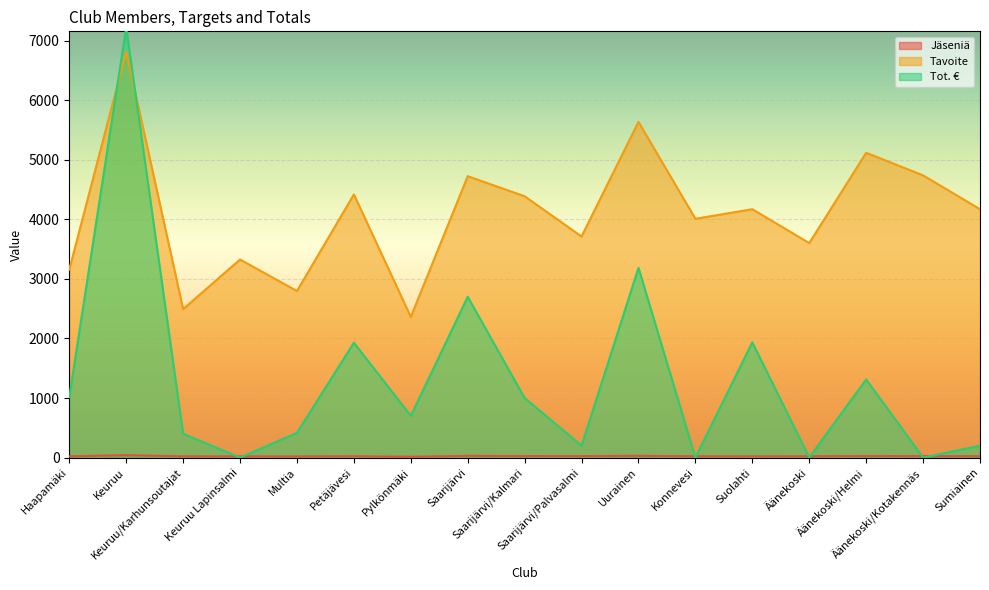

What is the value of the Tot. € point at the 2nd from the left?

7220